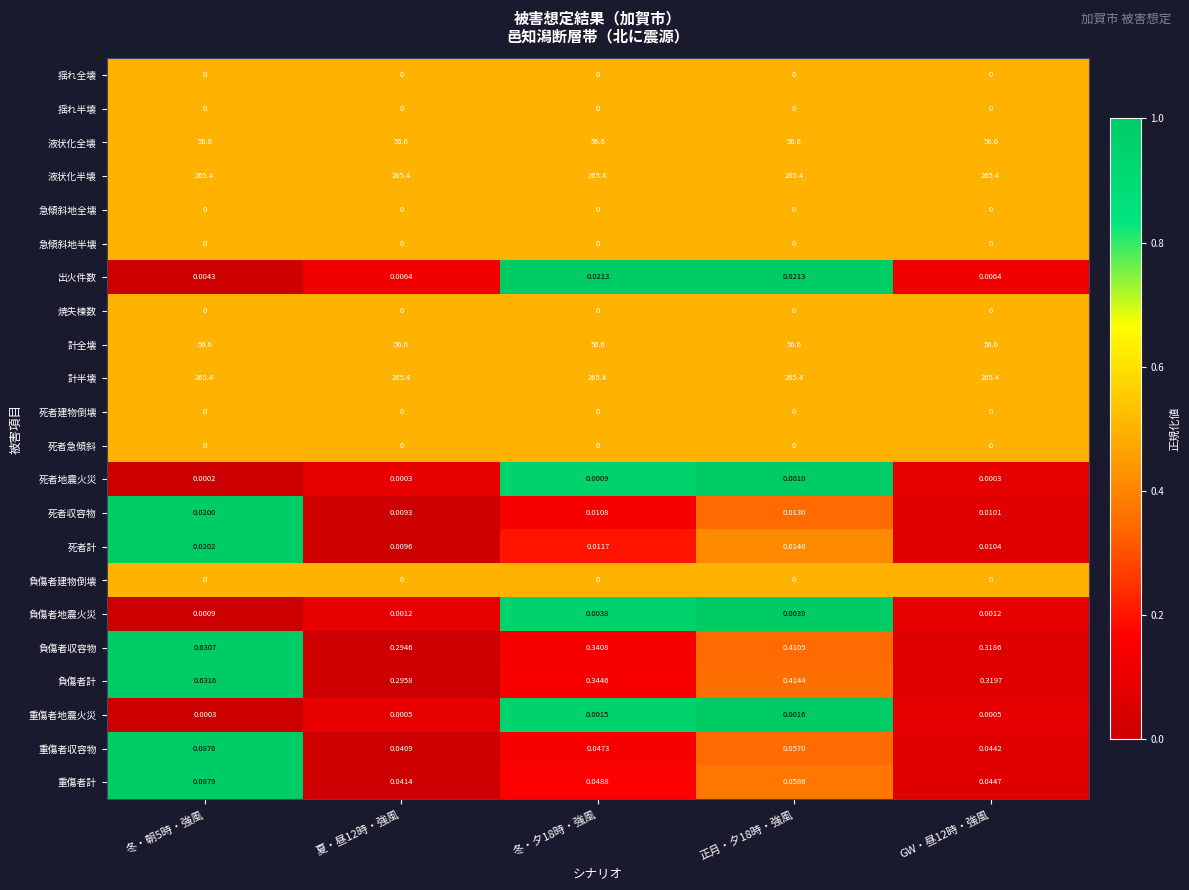

Count the number of categories in the chart.

5